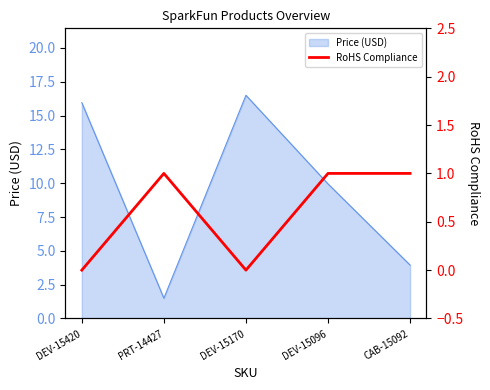

How many interior local peaks (higher than both neighbors) does the data have?

1